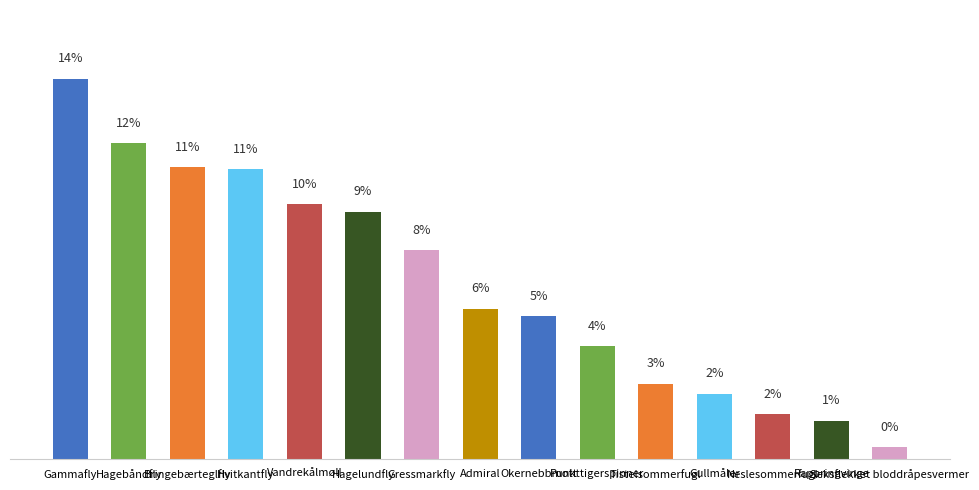

What is the difference between the maximum and minimum values?

14.0